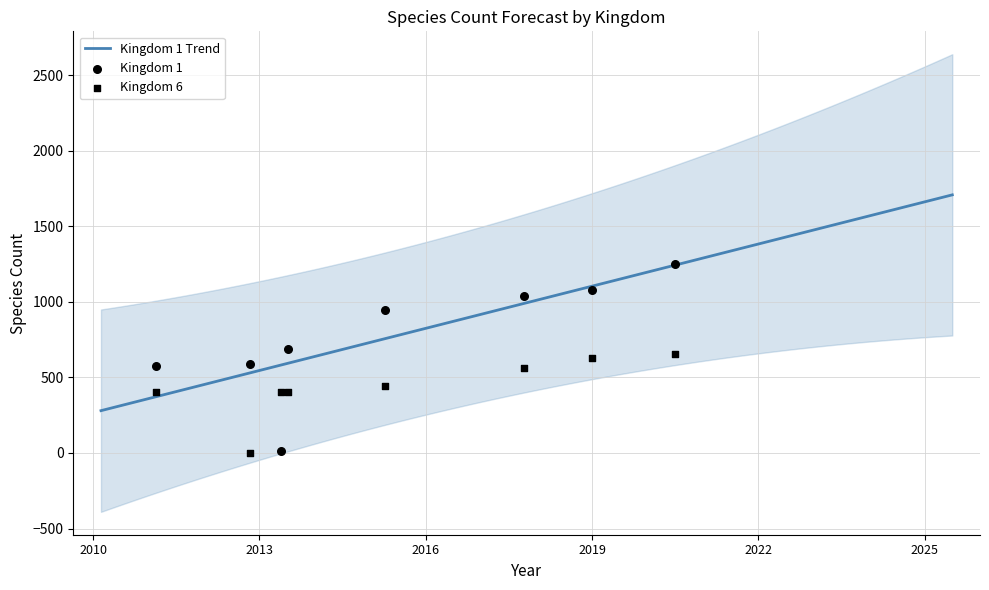

Which series has the widest spread of Y values?

kingdom_1